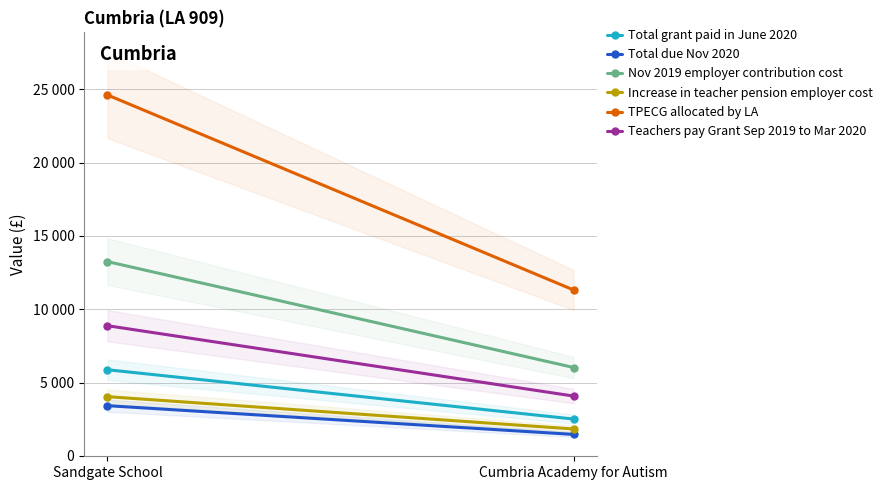

How many data points does each series have?

2